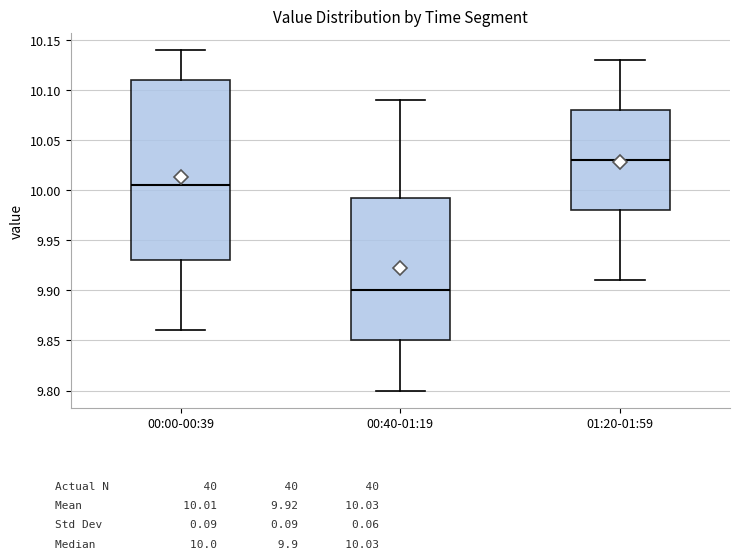

Which box's median line is the highest?

01:20-01:59